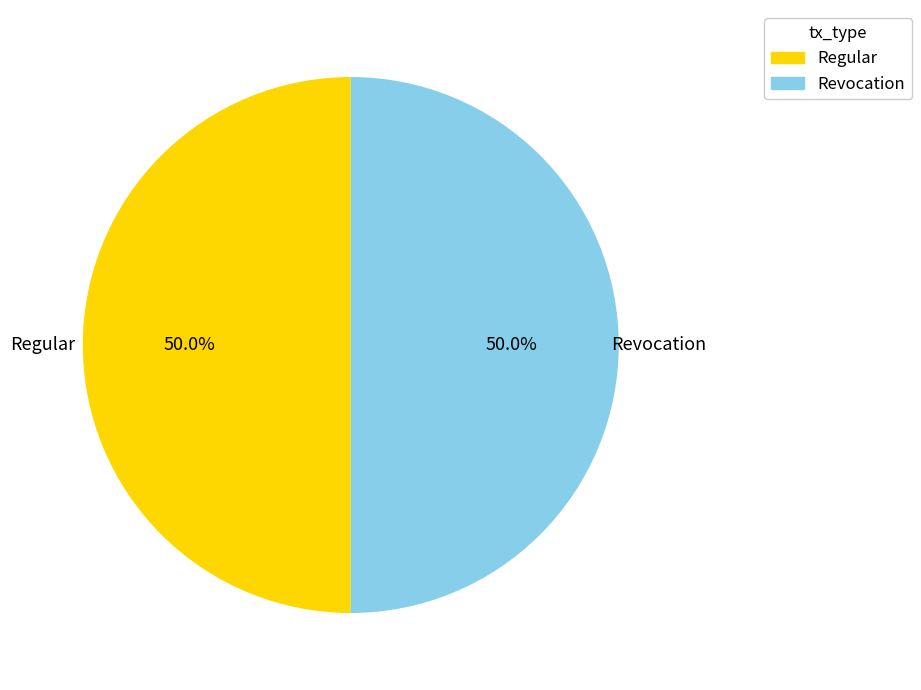

What is the total percentage of Regular and Revocation?

100.0%